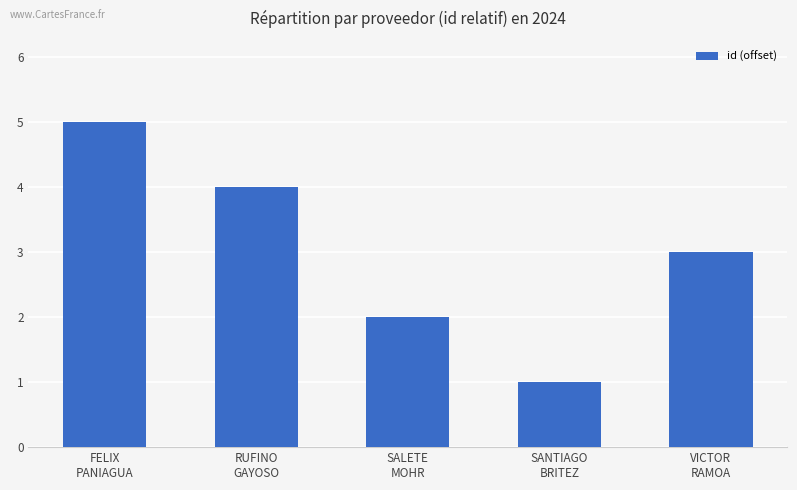

What is the difference between the maximum and minimum values?

4